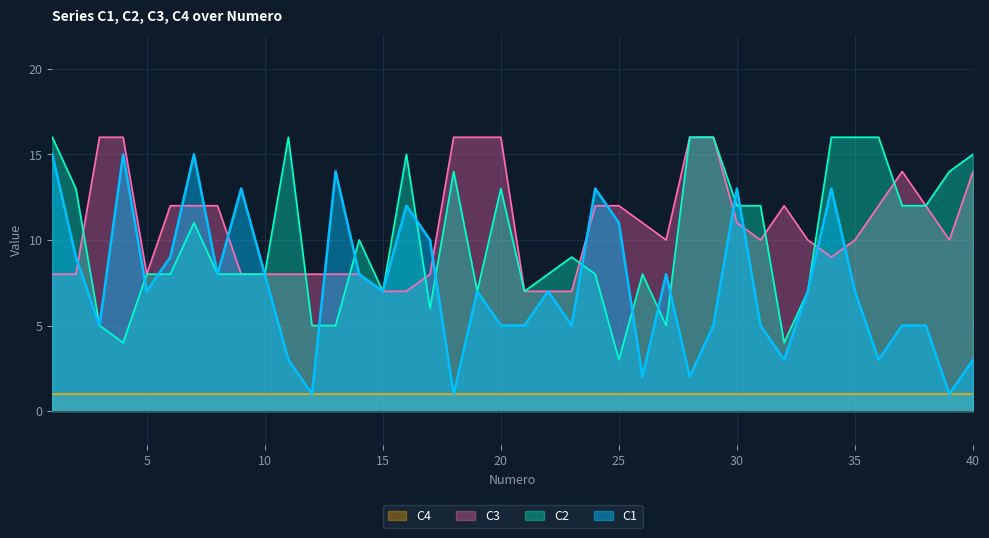

The value of C2 at 16 is 21. True or false?

False